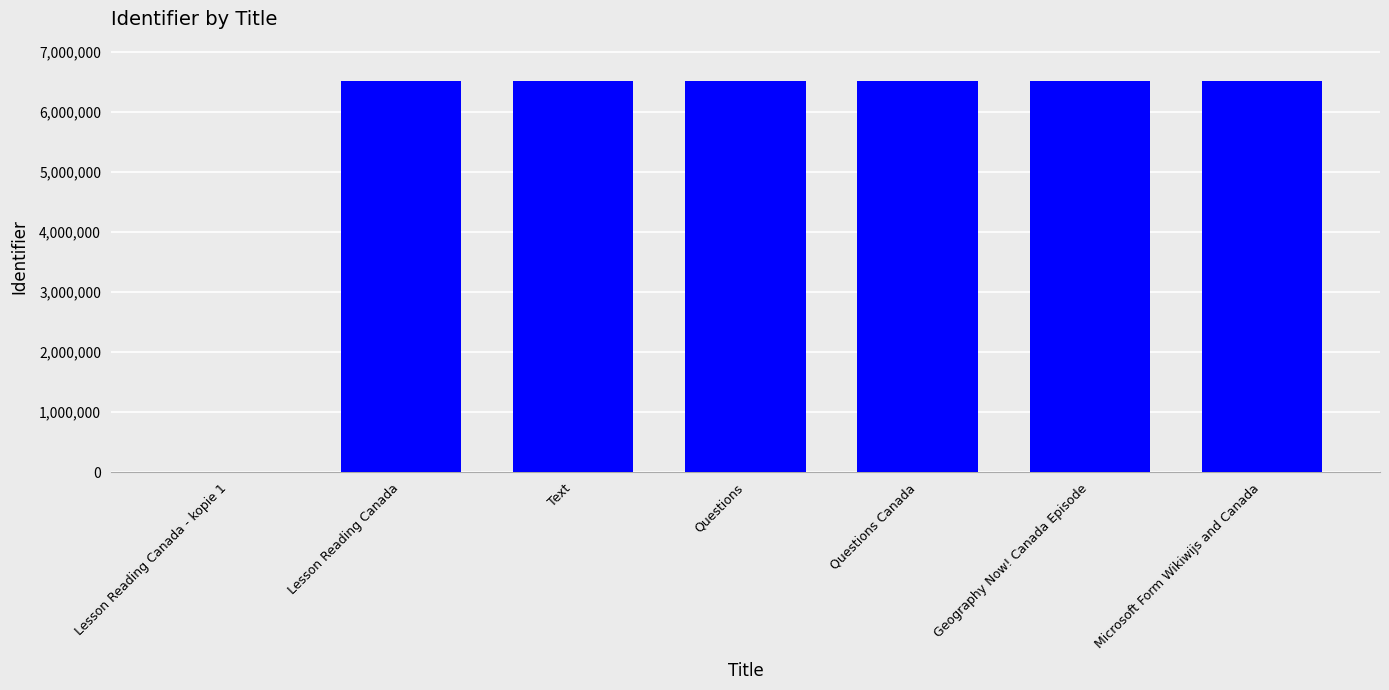

What is the change in value from Lesson Reading Canada - kopie 1 to Questions?

+6524532